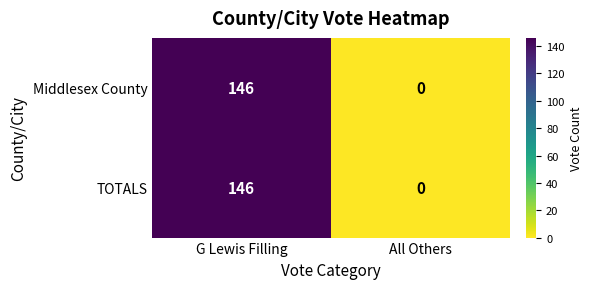

At which category is the sum across all series the highest?

G Lewis Filling